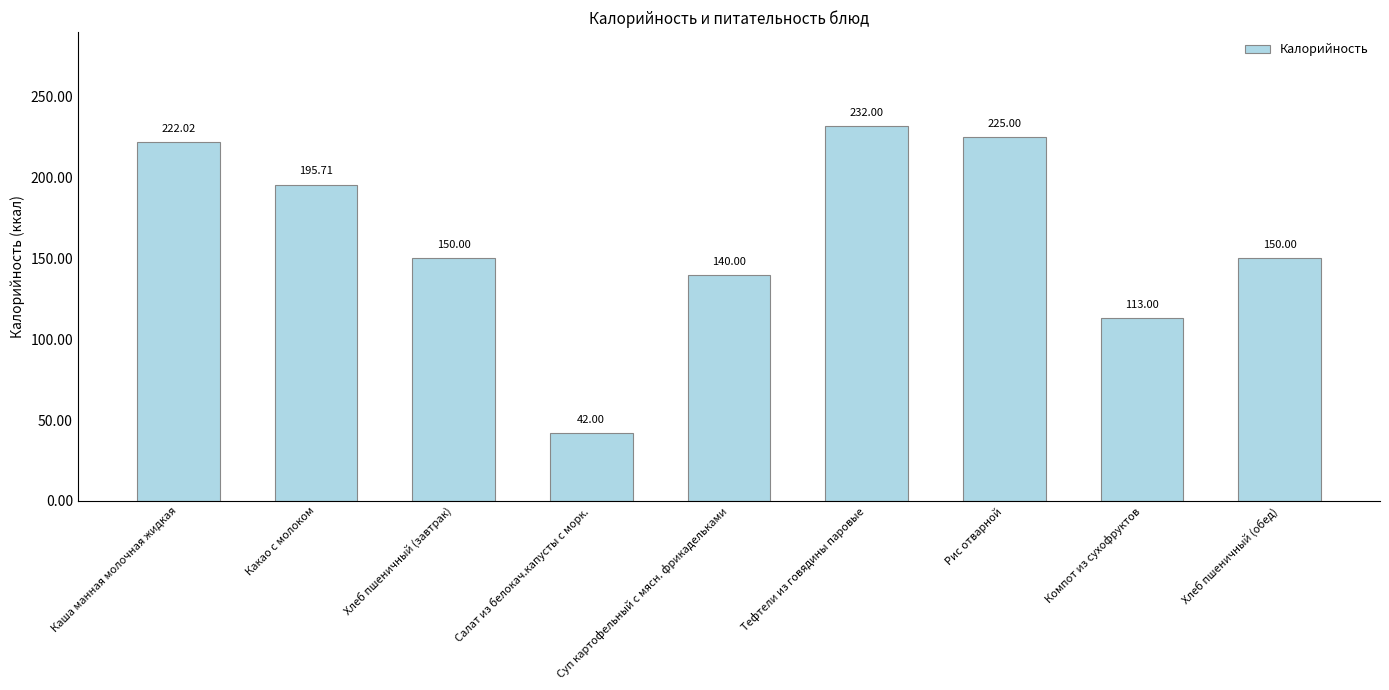

Reading left to right, list all the values displayed in this chart.

Каша манная молочная жидкая=222.0	Какао с молоком=195.7	Хлеб пшеничный (завтрак)=150.0	Салат из белокач.капусты с морк.=42.0	Суп картофельный с мясн. фрикадельками=140.0	Тефтели из говядины паровые=232.0	Рис отварной=225.0	Компот из сухофруктов=113.0	Хлеб пшеничный (обед)=150.0